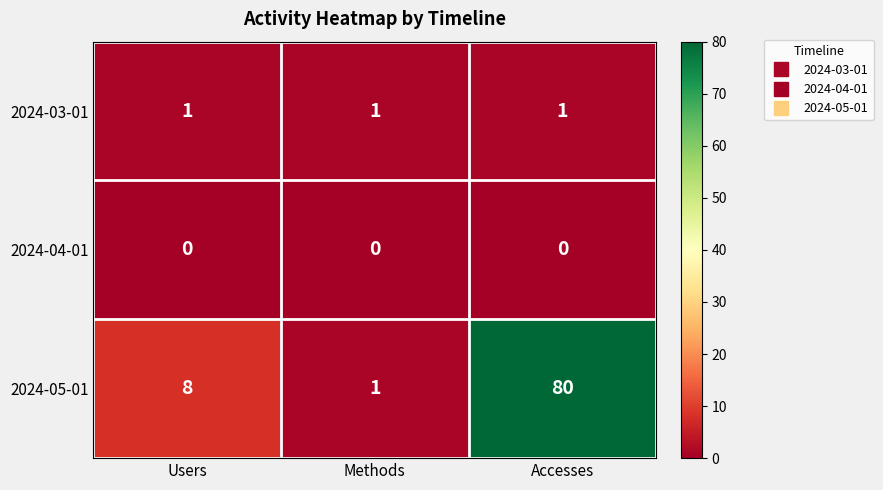

Rank the series at Users from highest to lowest value.

2024-05-01, 2024-03-01, 2024-04-01